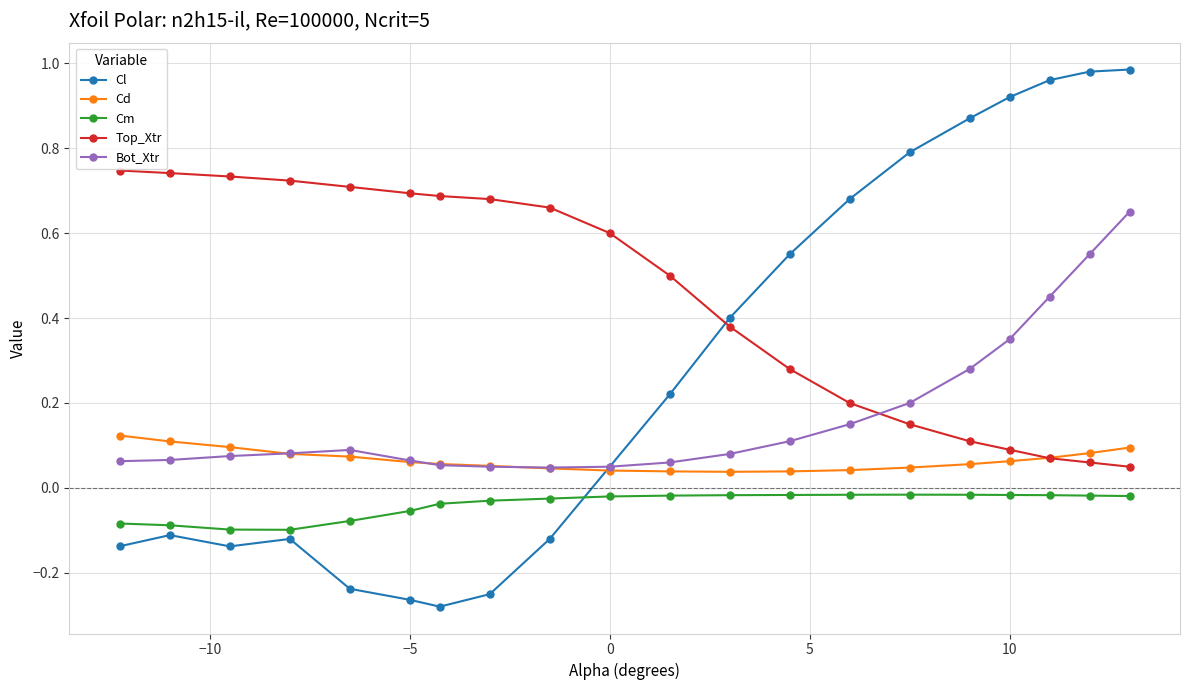

List the series in order of their peak value, highest first.

Cl, Top_Xtr, Bot_Xtr, Cd, Cm